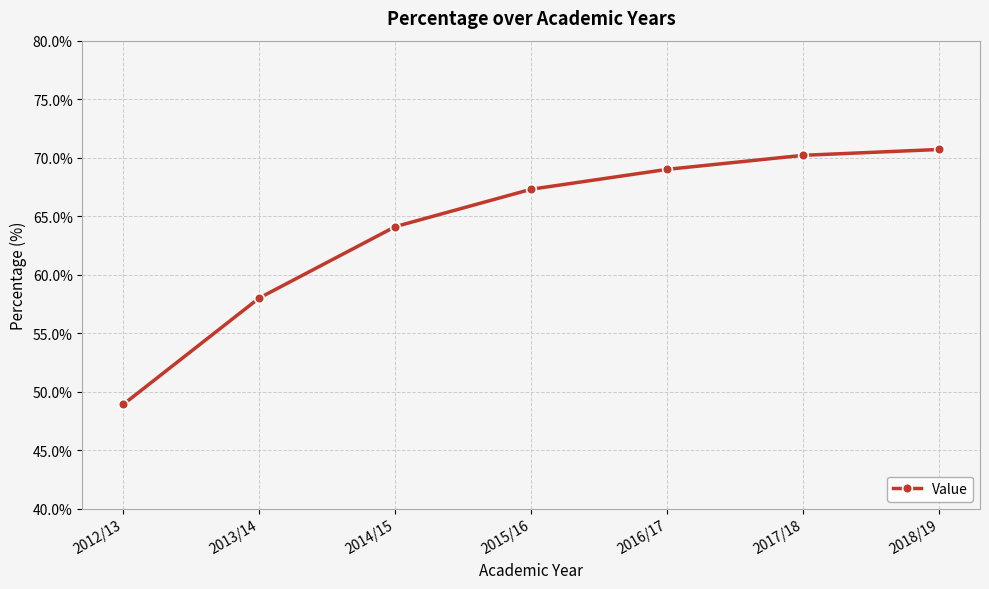

Reading right to left, transcribe all the data shown in this chart.

70.7	70.2	69.0	67.3	64.1	58.0	48.9